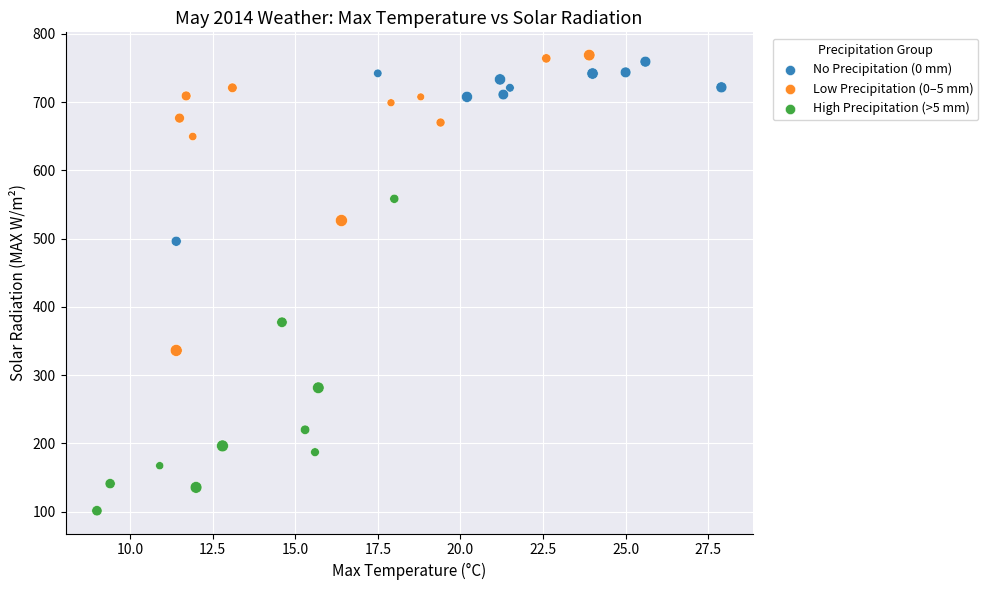

What are all the series names shown in the legend?

No Precipitation (0 mm), Low Precipitation (0–5 mm), High Precipitation (>5 mm)